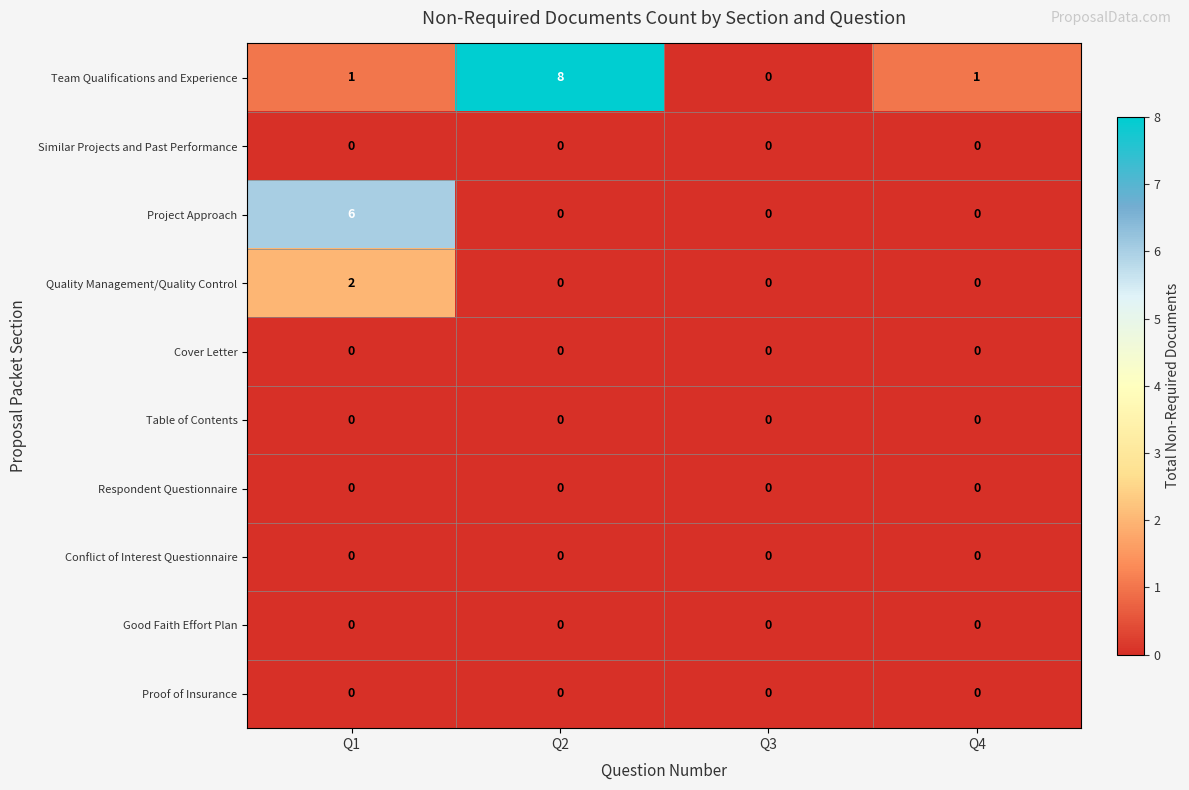

Which series changed the most between Q1 and Q2?

Team Qualifications and Experience